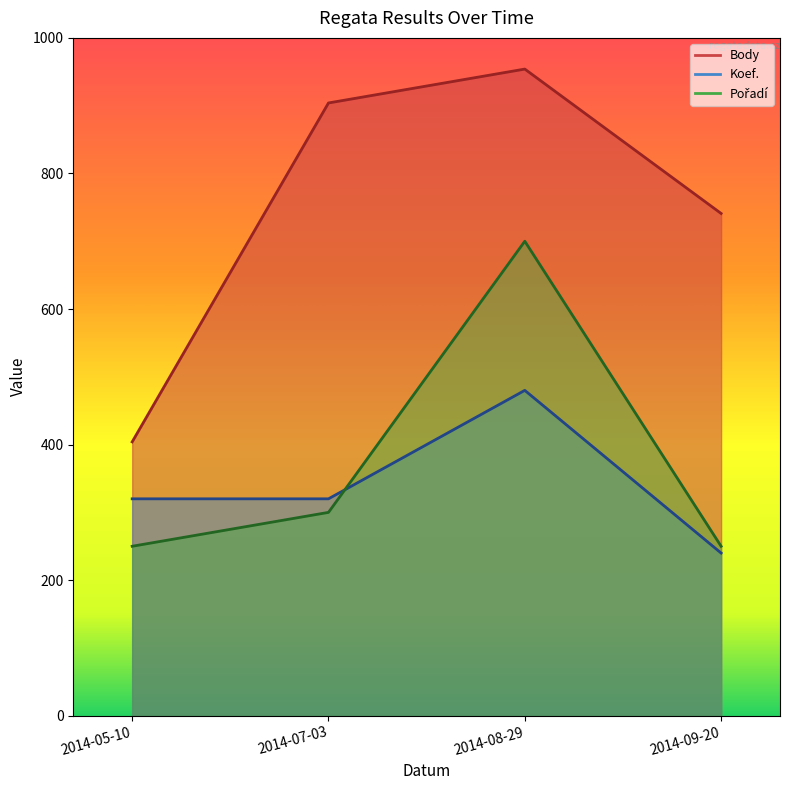

Count the number of categories in the chart.

4